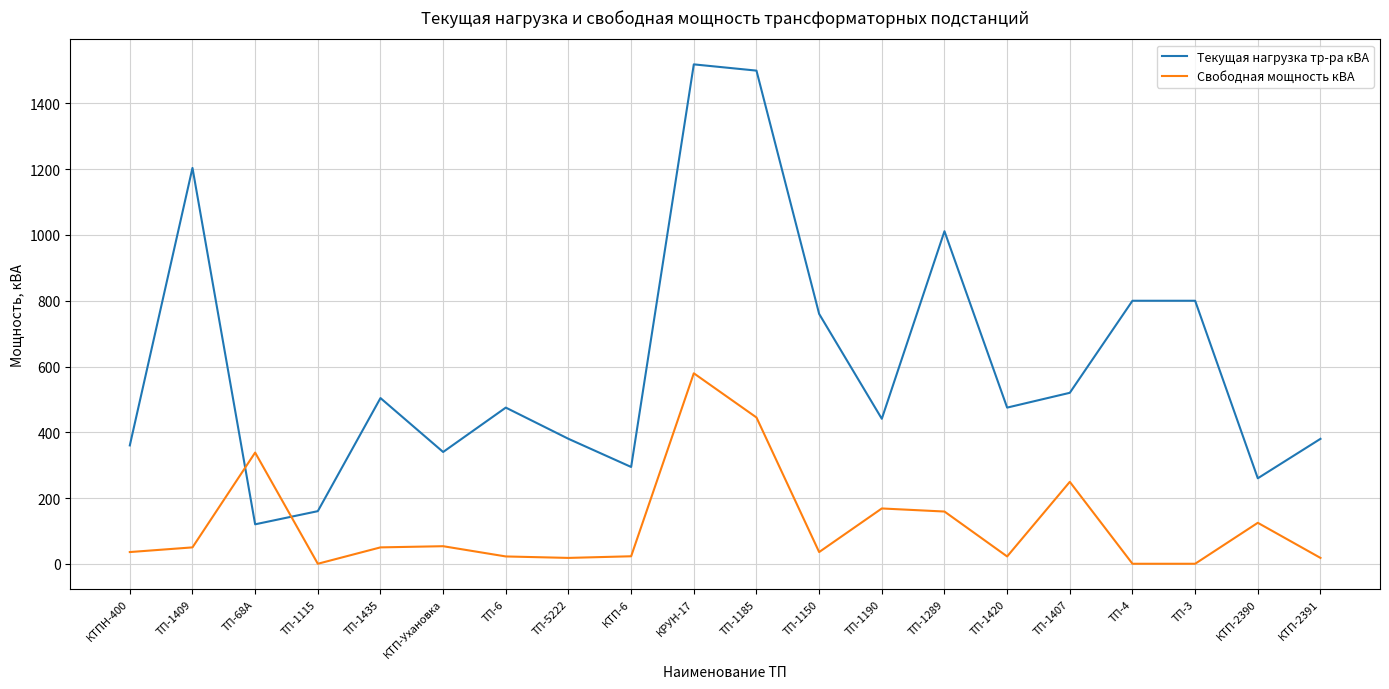

At which category does the chart reach its peak across all series?

КРУН-17